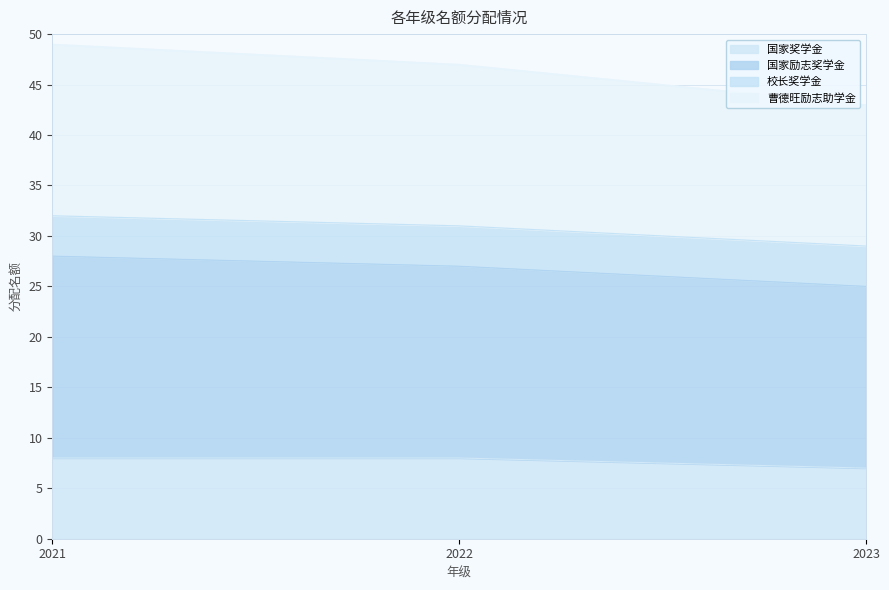

What is the total value across all series at 2022?

47